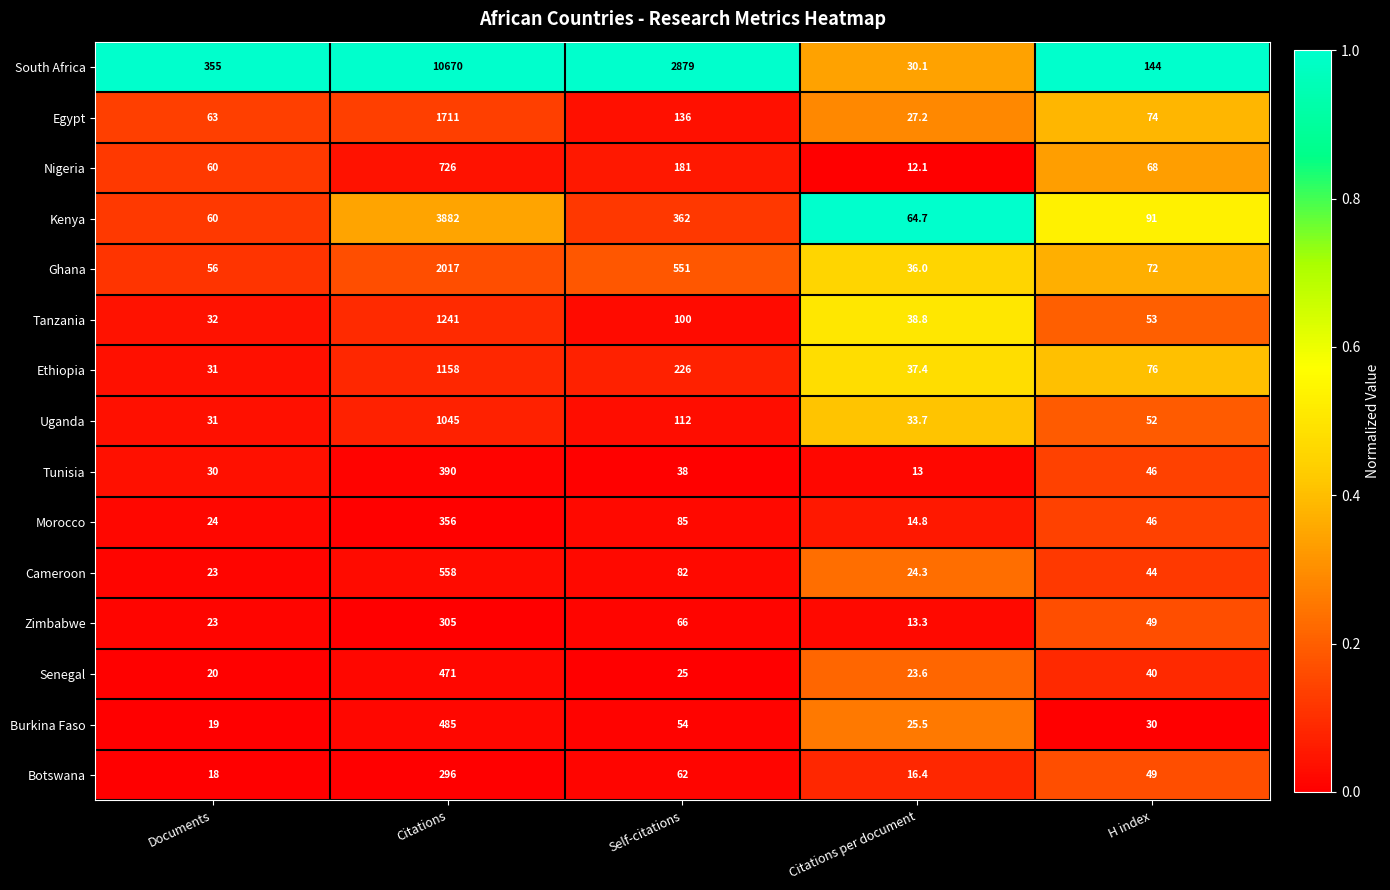

Between Documents and Citations per document, which series saw the biggest shift?

South Africa